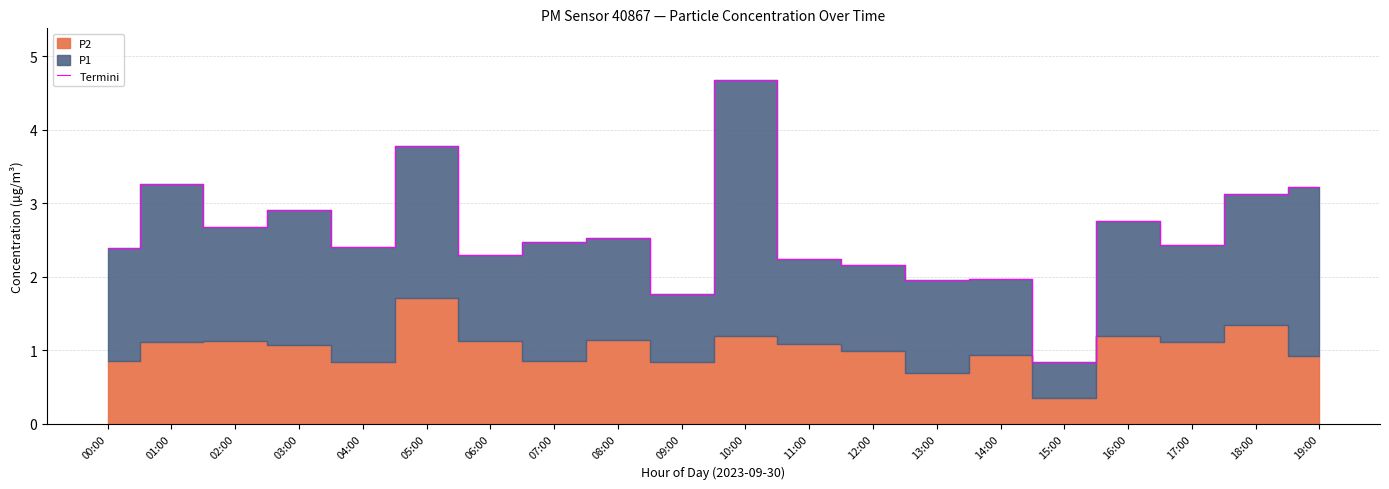

Between 19:00 and 15:00, which is larger?

19:00